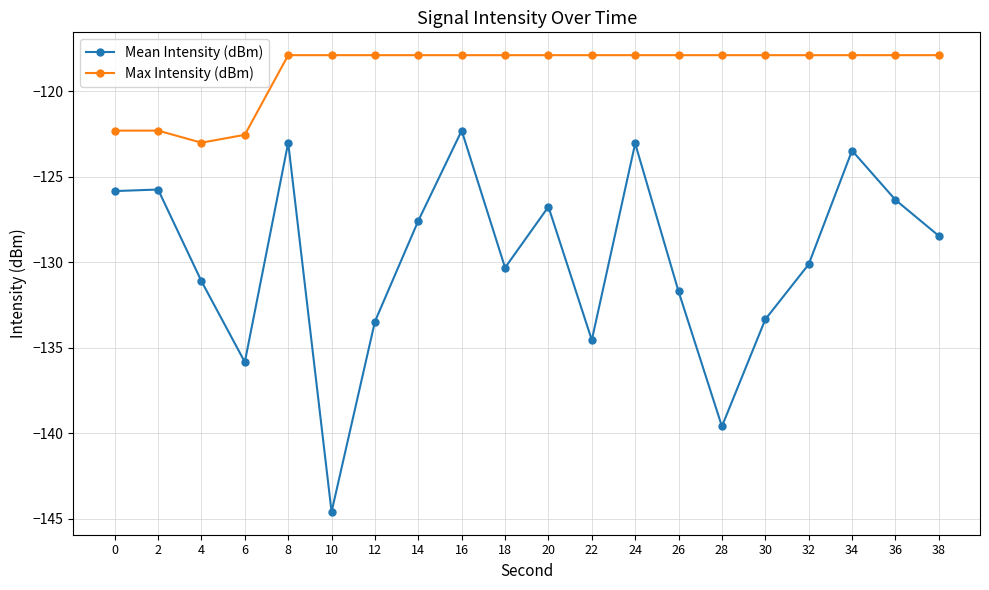

Which series has the largest range (max minus min)?

Mean Intensity (dBm)